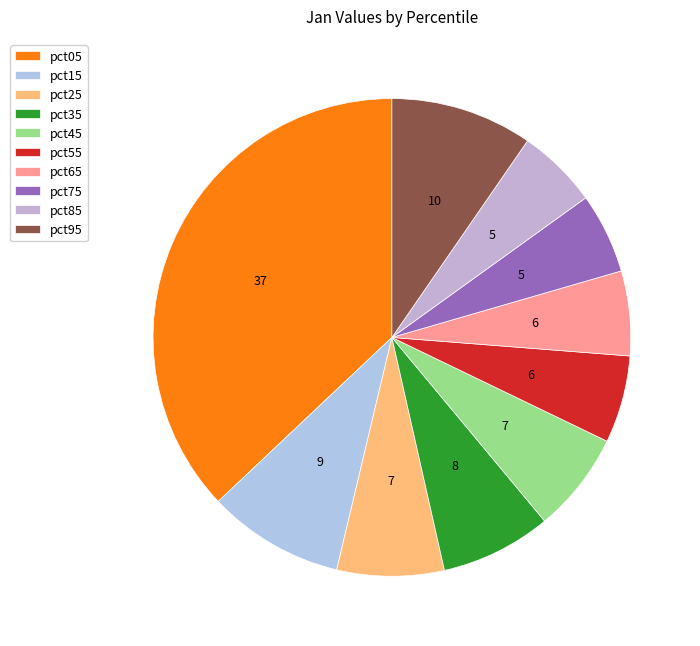

Does pct75 account for over 50% of the chart?

No